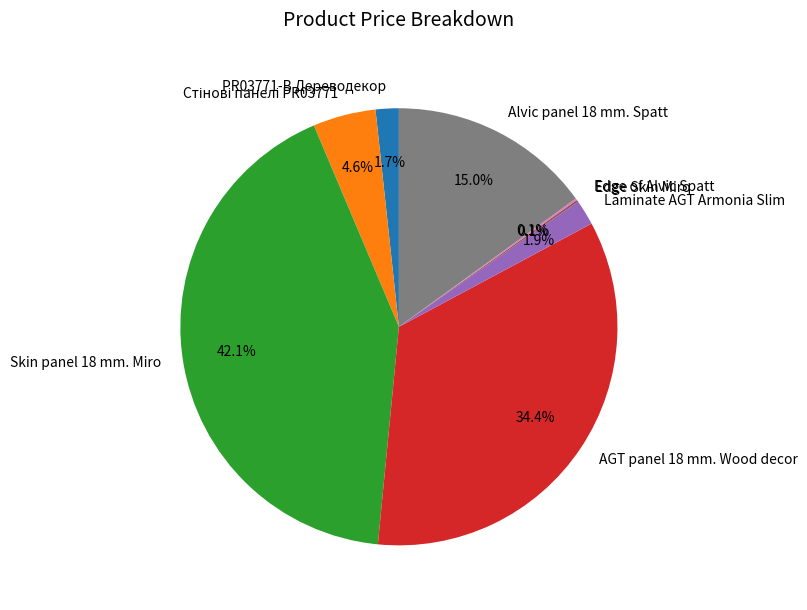

Is there a majority slice in this chart?

No